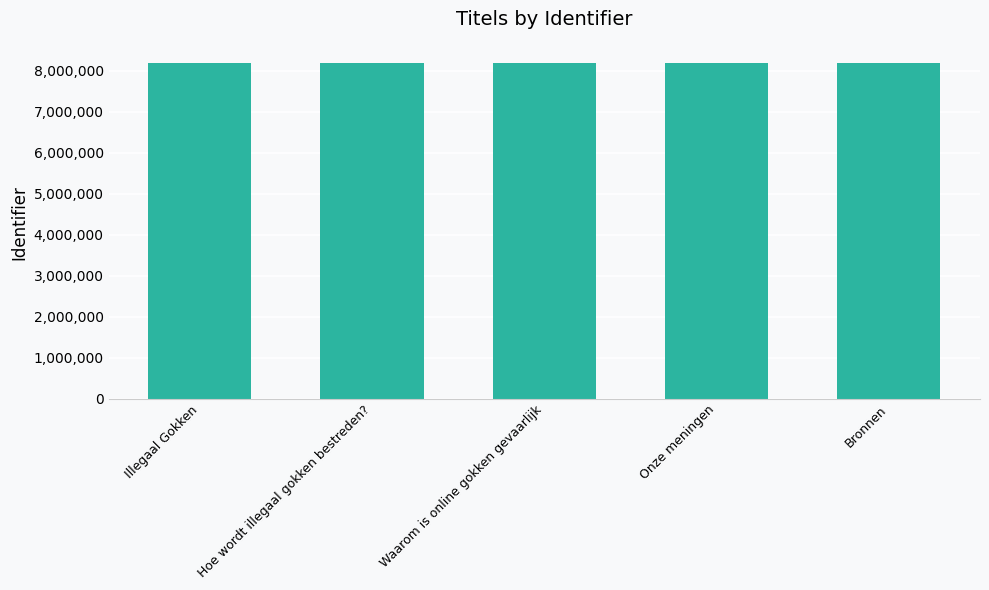

What is the smallest value displayed?

8189145